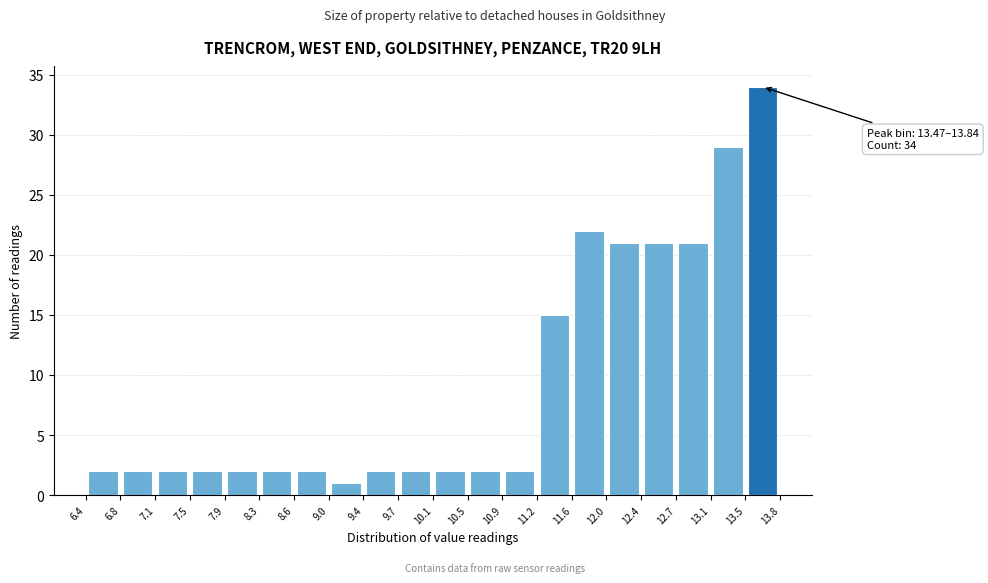

Which range on the x-axis has the tallest bar?

13.5 to 13.8